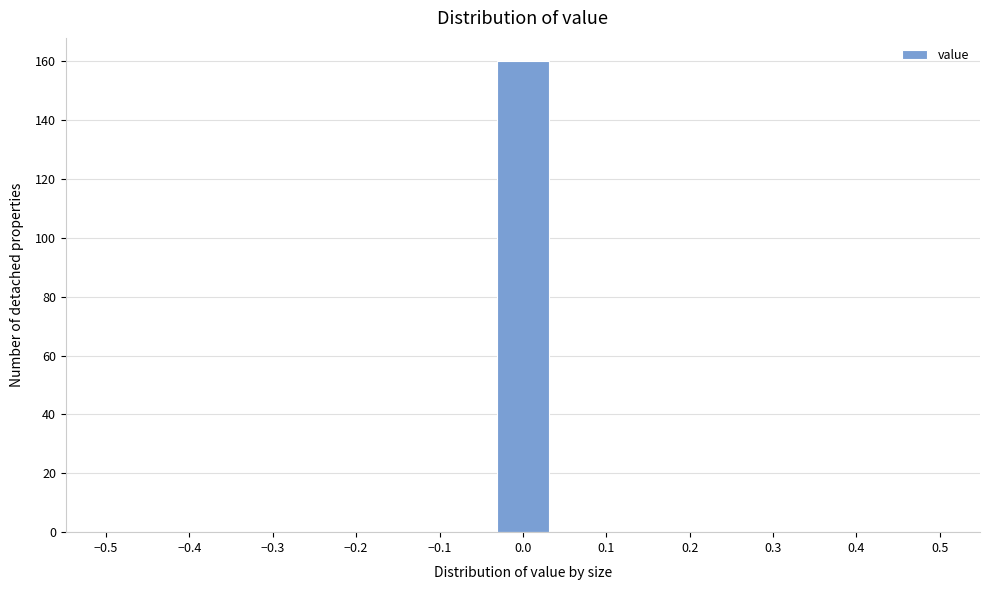

Reading left to right, transcribe this chart: for each bar, give the range it covers on the x-axis and its height. Neither the bar edges nor the heights are printed on the chart, so give them approximately, as read against the axes.

-0.50 to -0.43: 0
-0.43 to -0.37: 0
-0.37 to -0.30: 0
-0.30 to -0.23: 0
-0.23 to -0.17: 0
-0.17 to -0.10: 0
-0.10 to -0.03: 0
-0.03 to 0.03: 160
0.03 to 0.10: 0
0.10 to 0.17: 0
0.17 to 0.23: 0
0.23 to 0.30: 0
0.30 to 0.37: 0
0.37 to 0.43: 0
0.43 to 0.50: 0